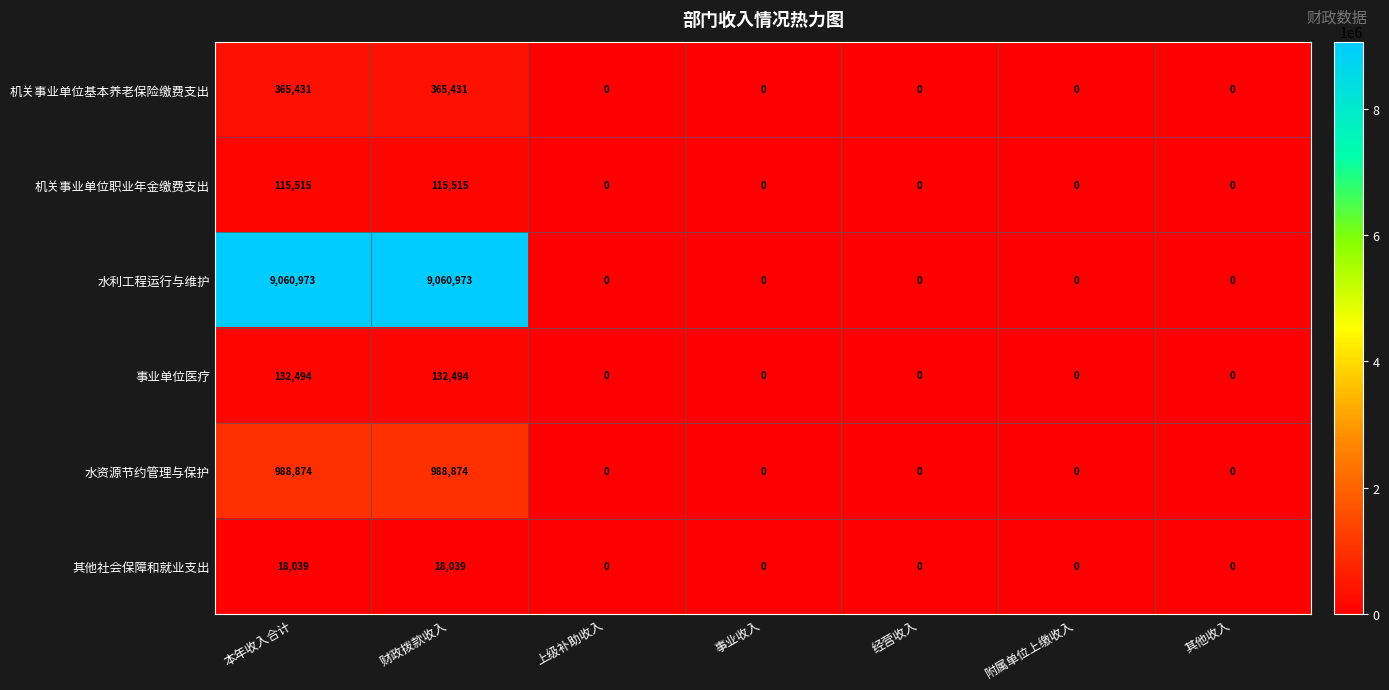

What is the average value of the 机关事业单位基本养老保险缴费支出 series?

104409